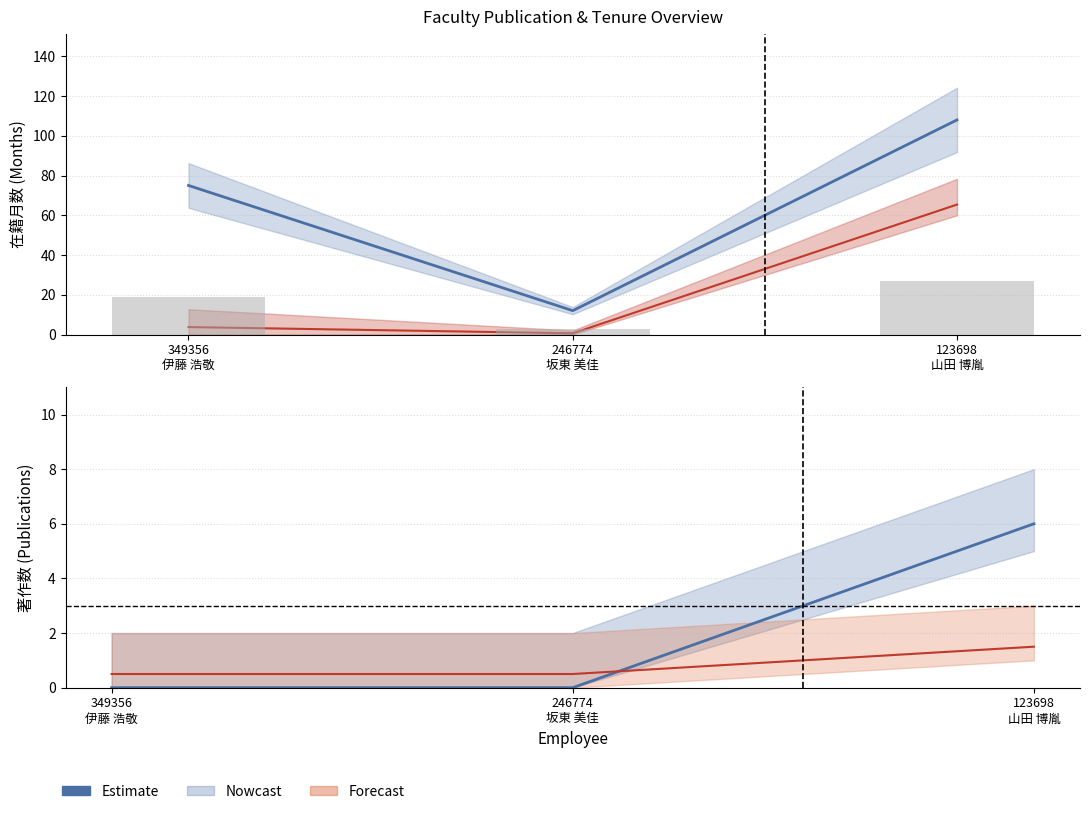

The chart shows a value of 0 at 349356
伊藤 浩敬. True or false?

True